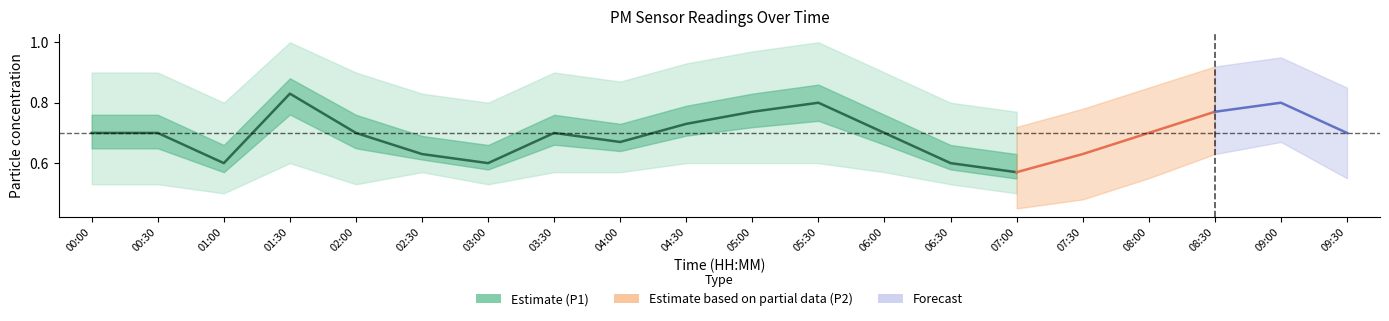

At which category is the sum across all series the highest?

01:30